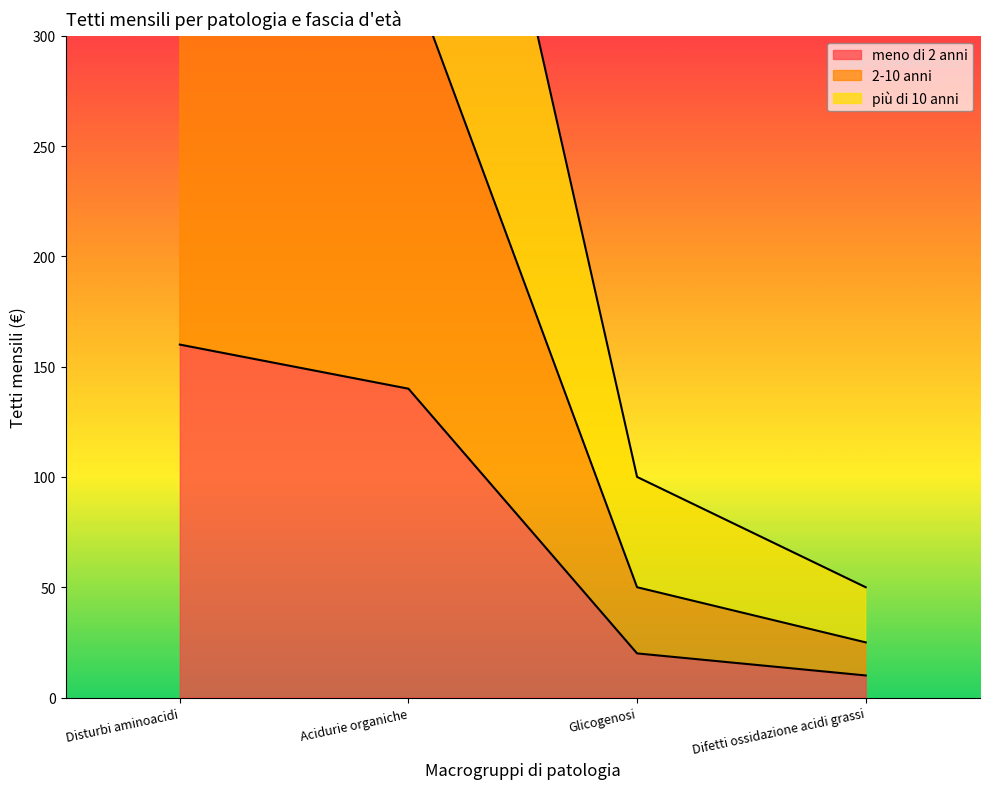

What is the value of the più di 10 anni point at the 4th from the left?

50